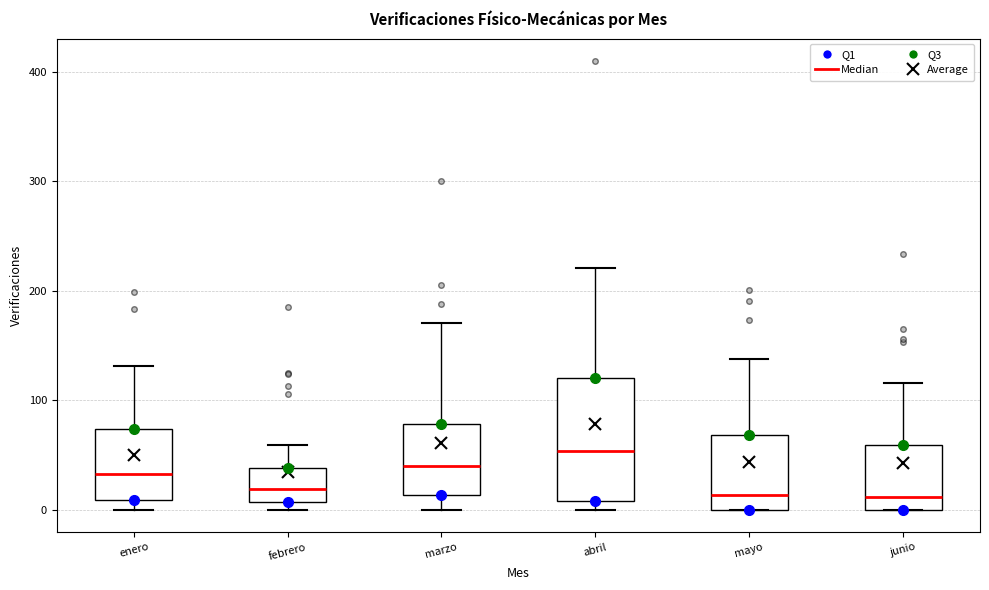

Reading left to right, transcribe this box plot: for each box, give where its median line is, the range the box spans, and where its two whiskers end, as read against the y-axis. The values are not printed on the chart, so give them approximately, as read against the axis.

enero: median 30, box 10 to 70, whiskers 0 to 130
febrero: median 20, box 10 to 40, whiskers 0 to 60
marzo: median 40, box 10 to 80, whiskers 0 to 170
abril: median 50, box 10 to 120, whiskers 0 to 220
mayo: median 10, box 0 to 70, whiskers 0 to 140
junio: median 10, box 0 to 60, whiskers 0 to 120